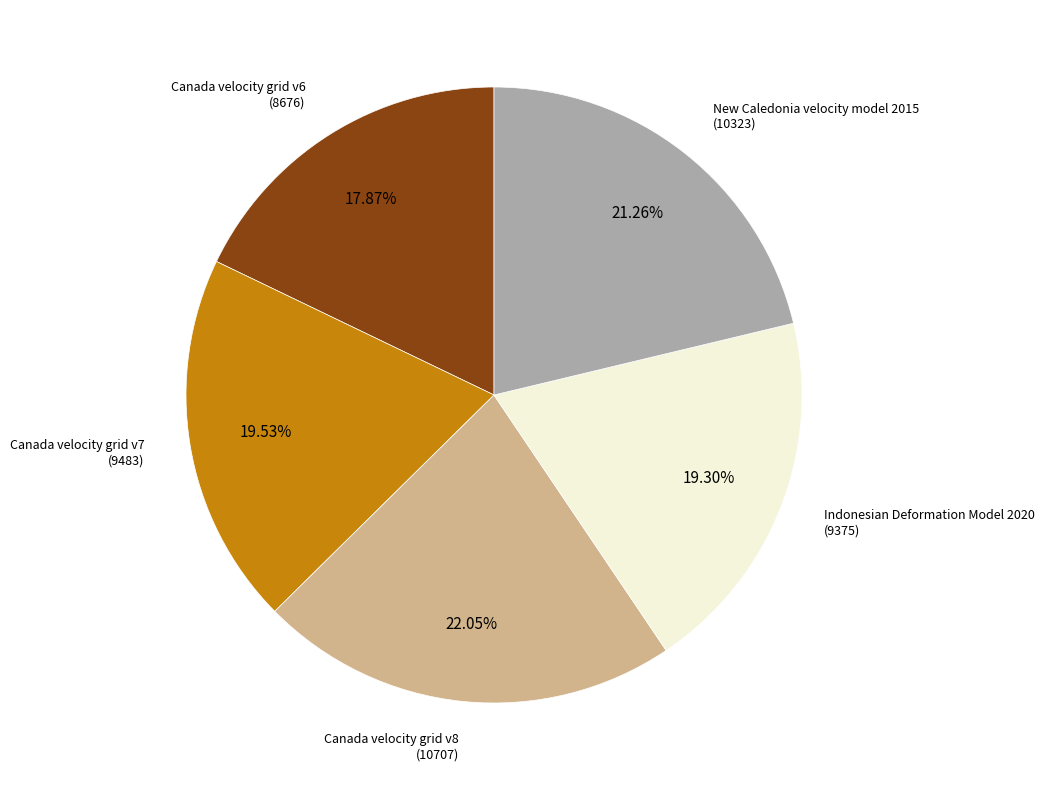

Which category has the biggest portion of the pie?

Canada velocity grid v8